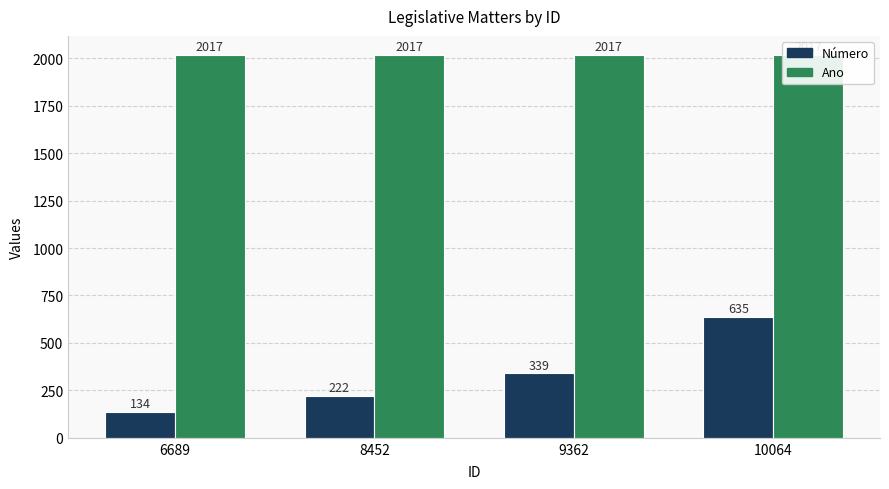

Rank the series by their average value, from highest to lowest.

Ano, Número